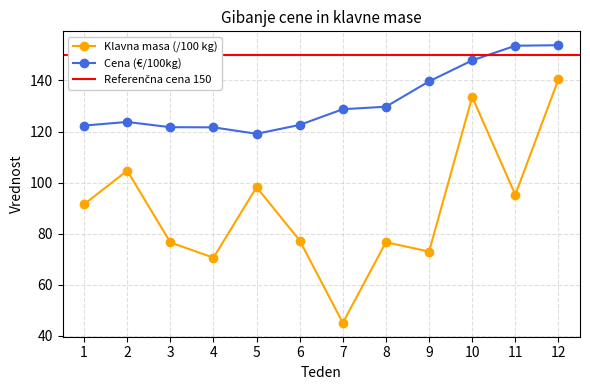

Reading left to right, transcribe all the data shown in this chart.

Klavna masa (kg): 1=91.5	2=104.7	3=76.6	4=70.6	5=98.2	6=77.3	7=45.0	8=76.6	9=73.0	10=133.6	11=95.2	12=140.5
Cena (€/100kg): 1=122.3	2=123.8	3=121.7	4=121.6	5=119.1	6=122.6	7=128.7	8=129.7	9=139.7	10=147.9	11=153.6	12=153.8